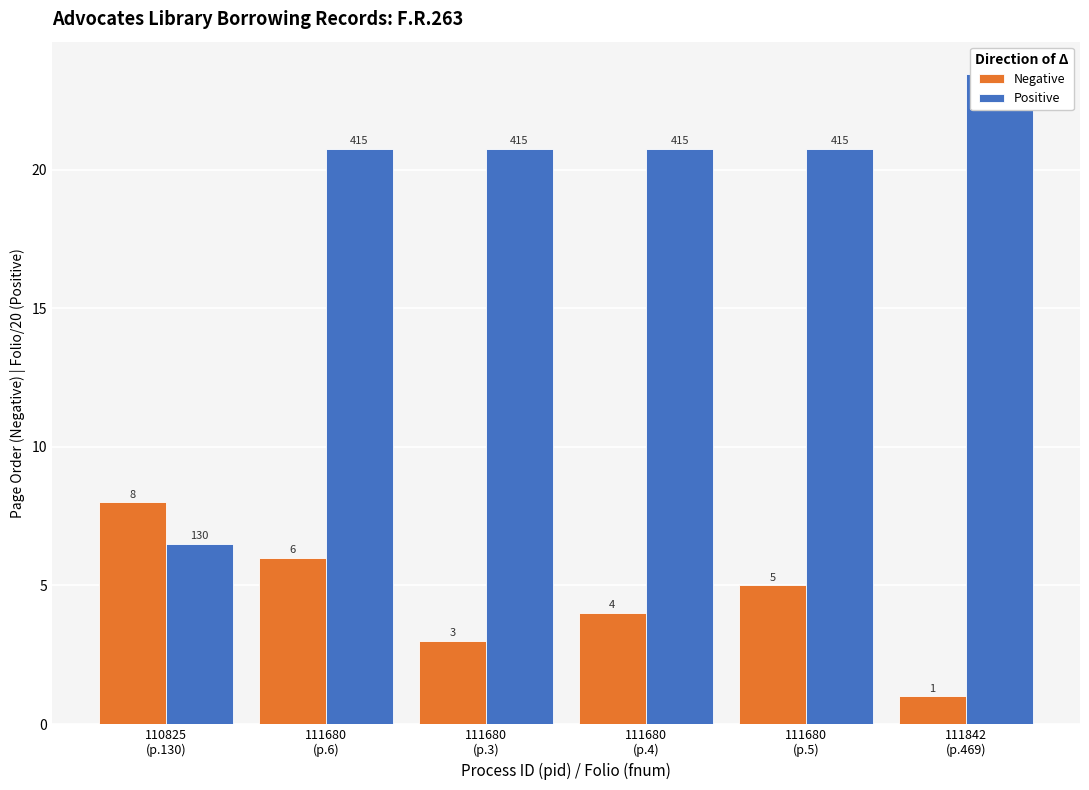

Which series changed the most between 111680
(p.6) and 111842
(p.469)?

Negative